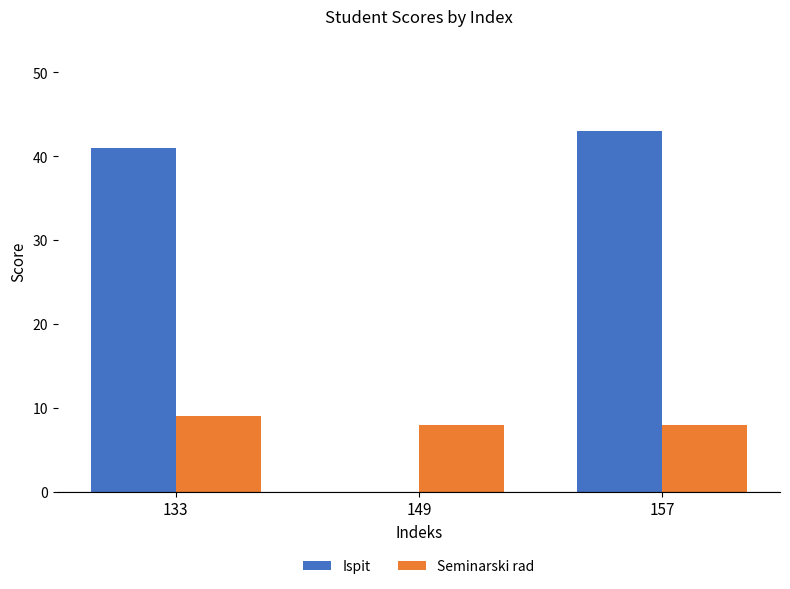

Is the value of Ispit at 157 greater than the value of Seminarski rad at 133?

Yes